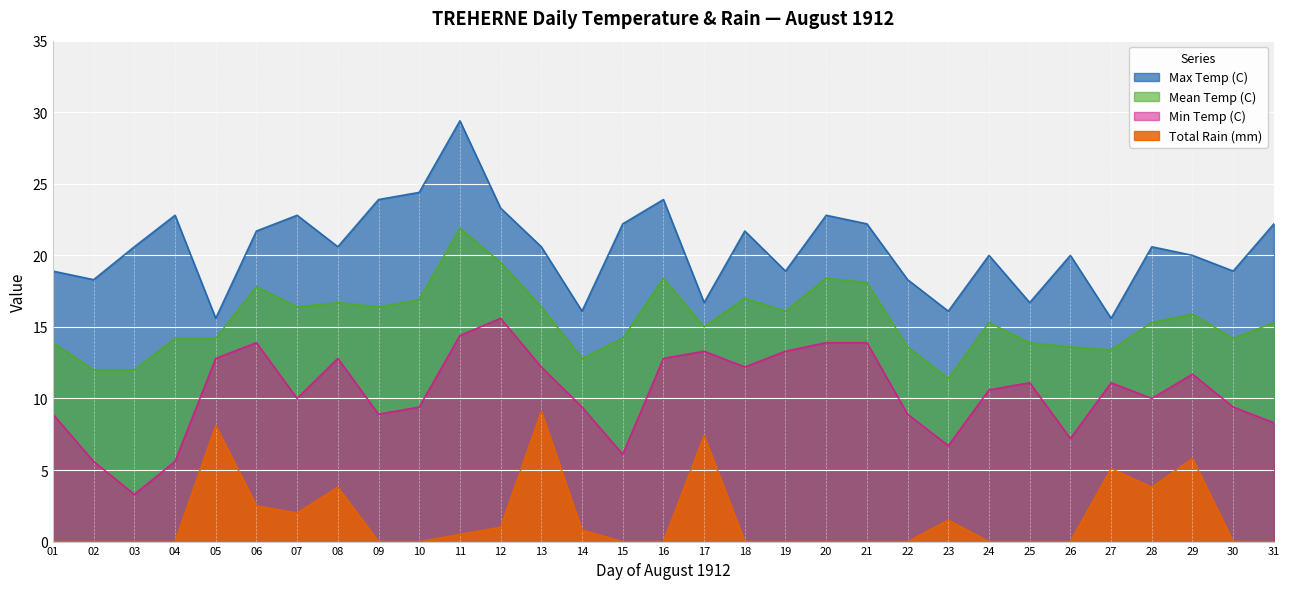

At which label does Mean Temp (C) first exceed 15?

06